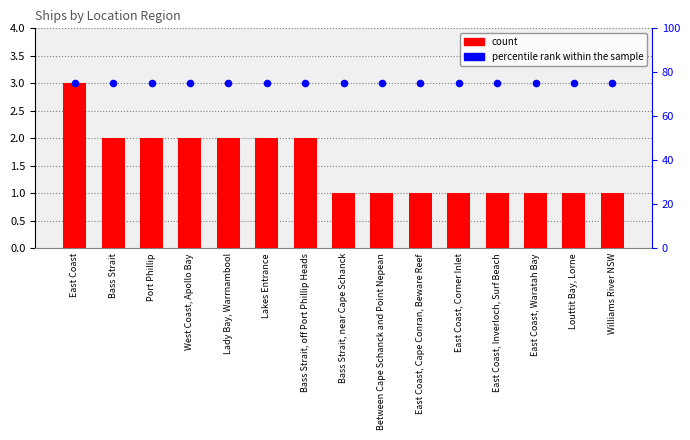

What are all the series names shown in the legend?

count, percentile rank within the sample